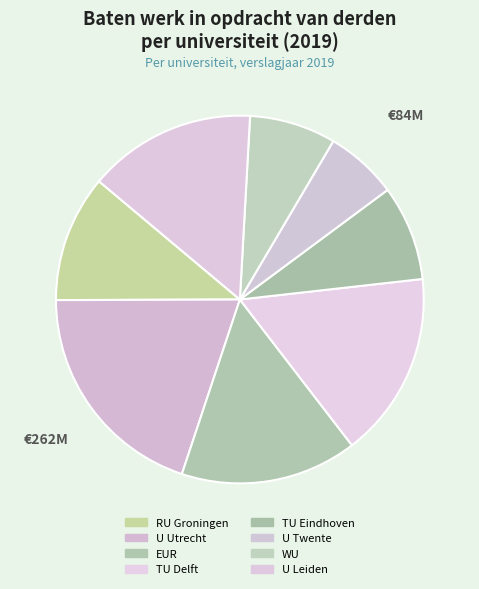

How many slices are in this pie chart?

8